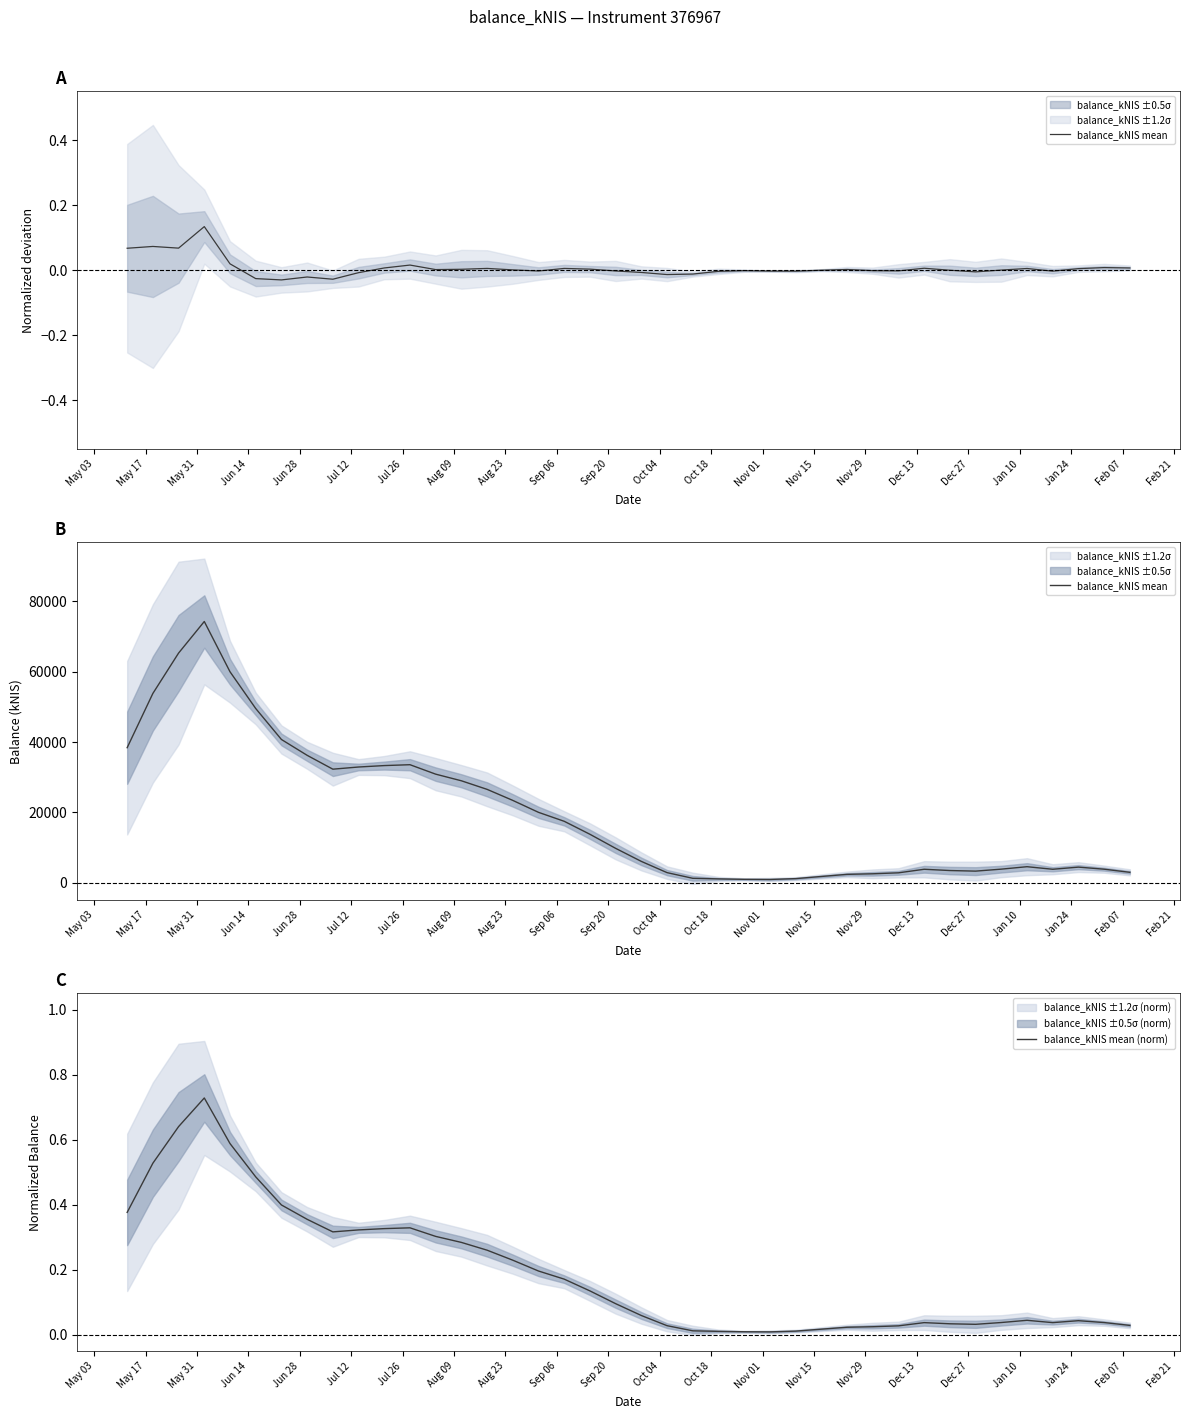

Is it true that balance_kNIS mean equals 4111.0 at 29?

False